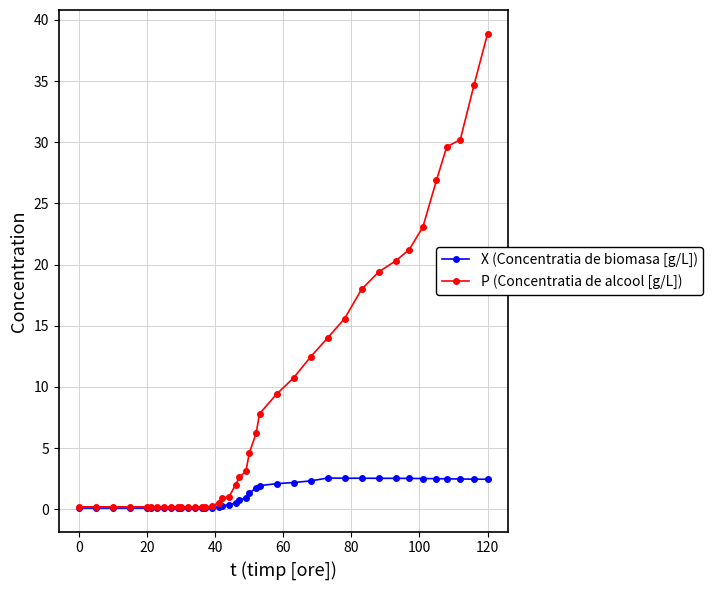

What is the maximum value shown in the chart?

38.9